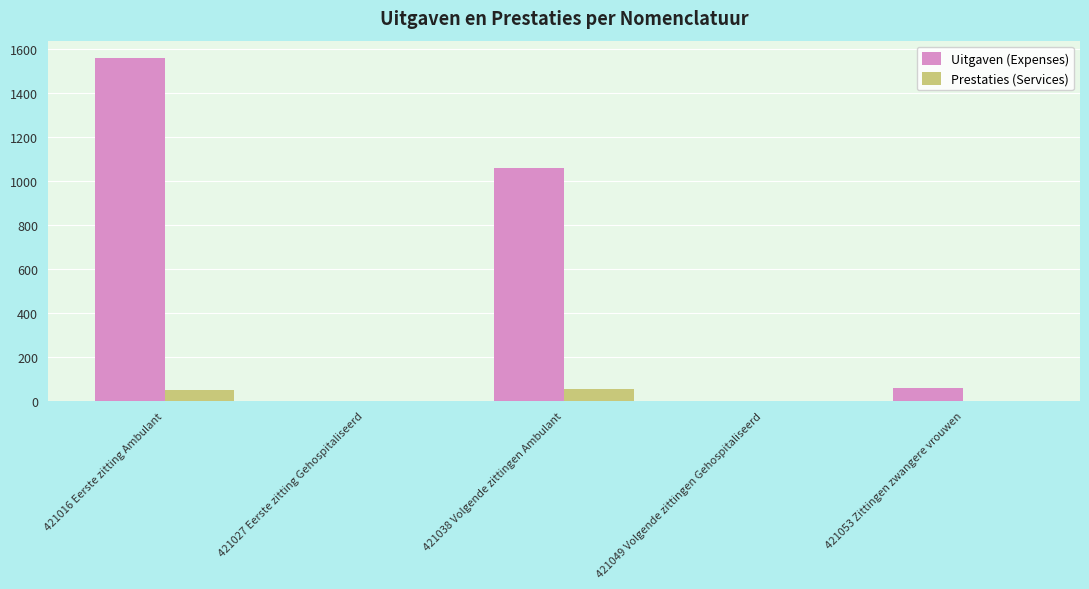

What is the sum of the Prestaties (Services) values at 421038 Volgende zittingen Ambulant and 421027 Eerste zitting Gehospitaliseerd?

53